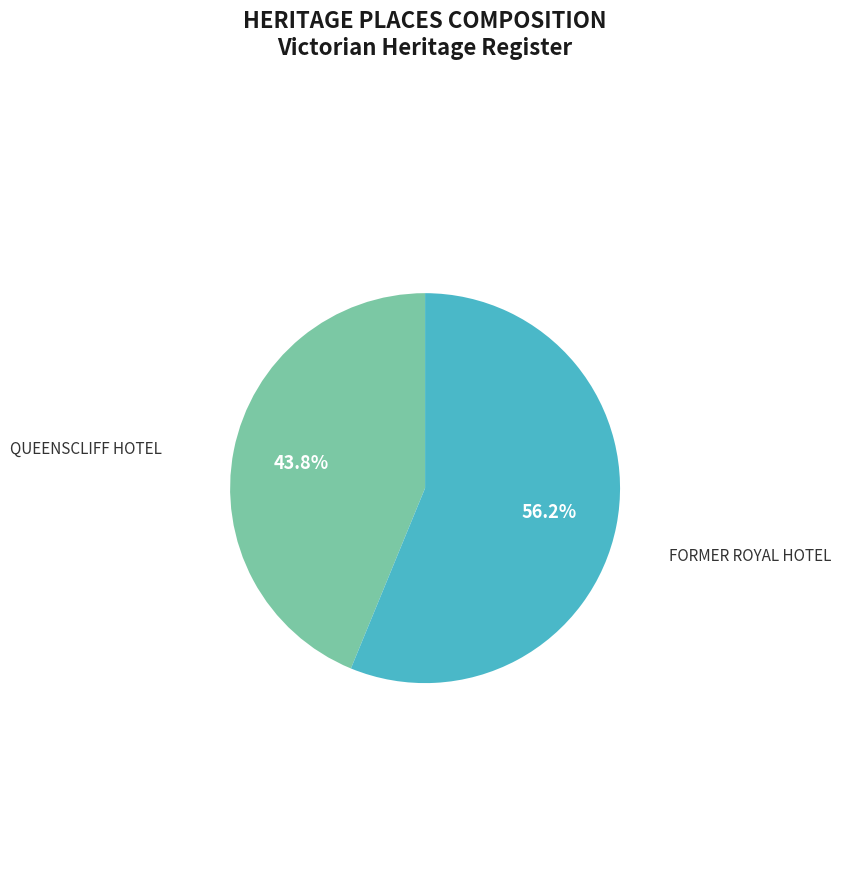

To the nearest percent, what is the average slice percentage?

50%